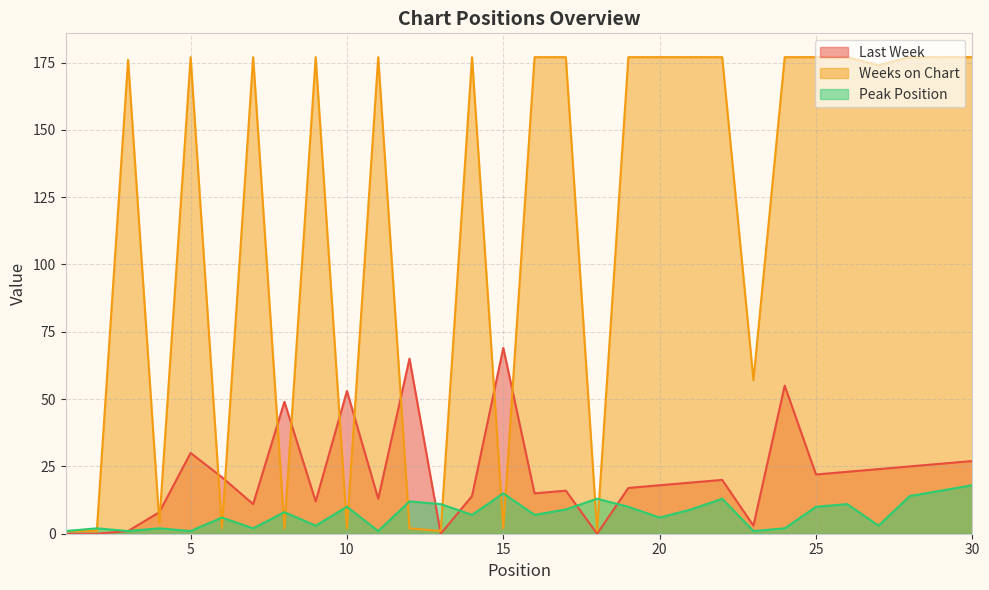

What is the average value of the Last Week series?

22